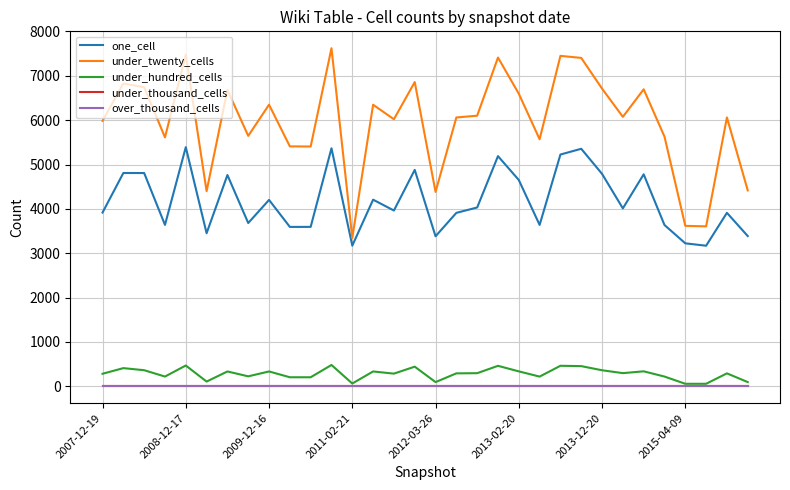

Does the chart display data point markers on the line(s)?

No